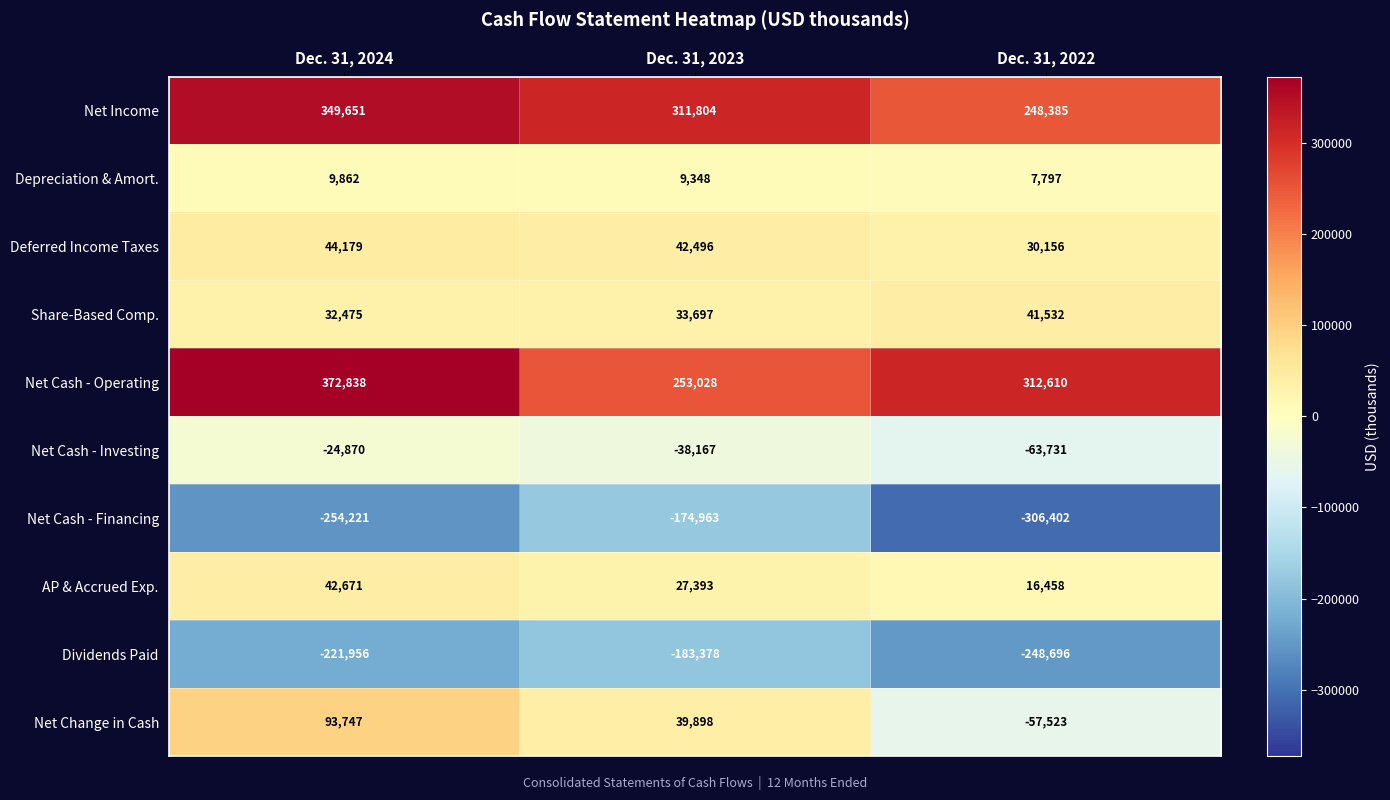

Which series has the largest range (max minus min)?

Net Change in Cash